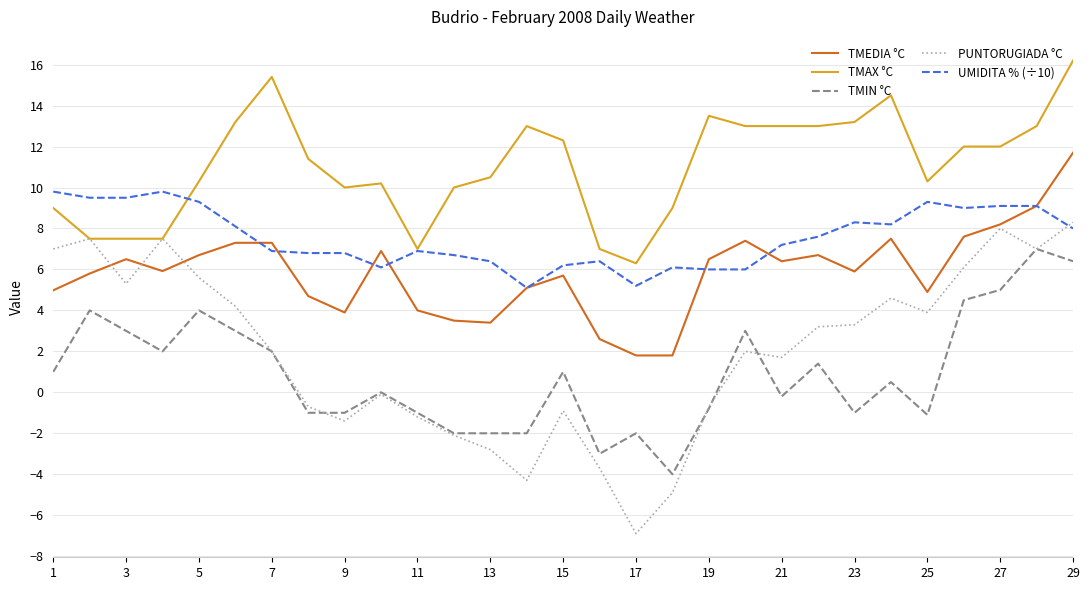

What is the average value of the TMEDIA °C series?

5.9